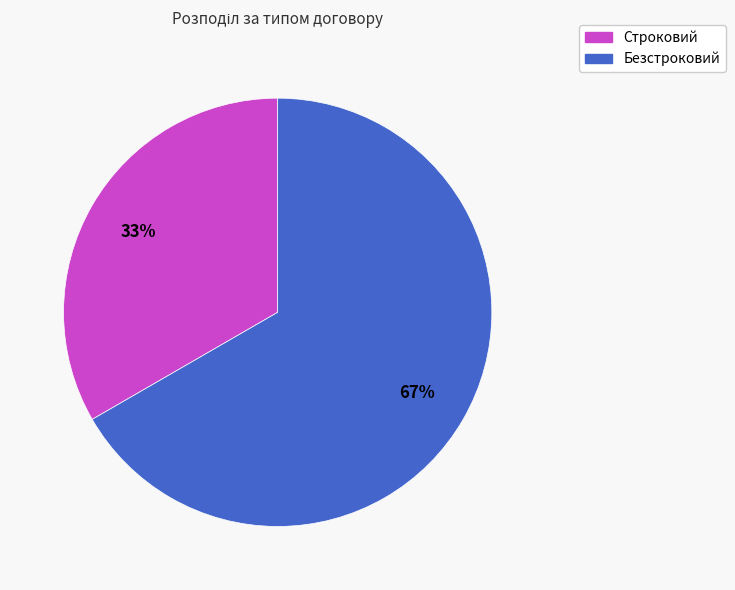

What is the majority slice?

Безстроковий